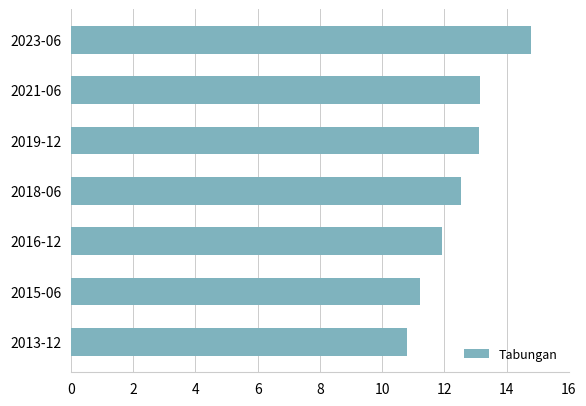

The value at 2015-06 is 19.8. True or false?

False